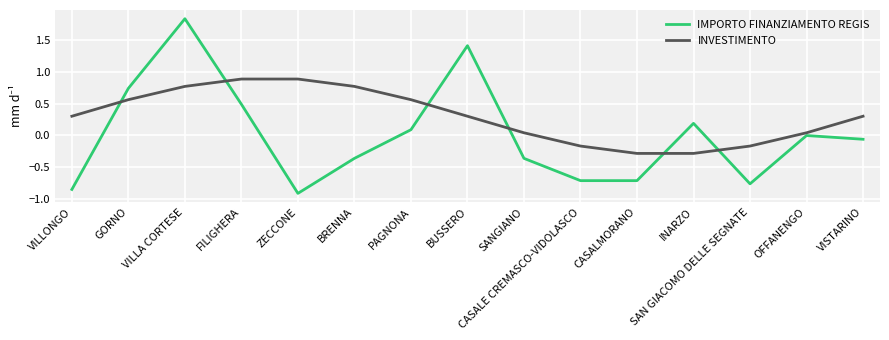

What position from the left is BRENNA?

6